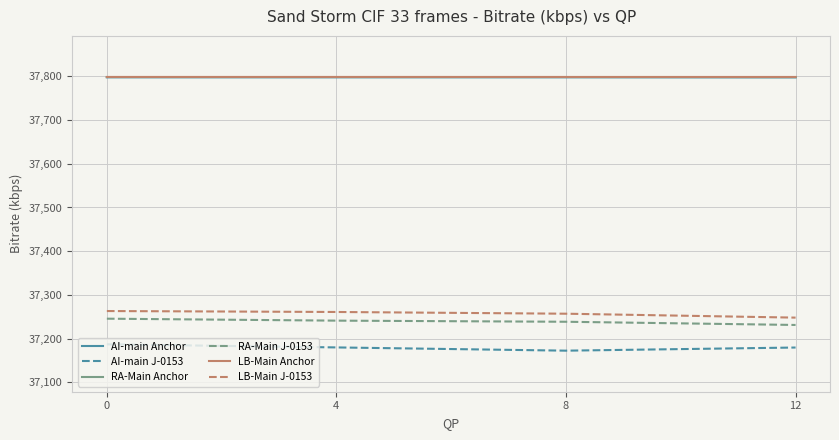

True or false: RA-Main J-0153 and LB-Main Anchor cross at least once.

False